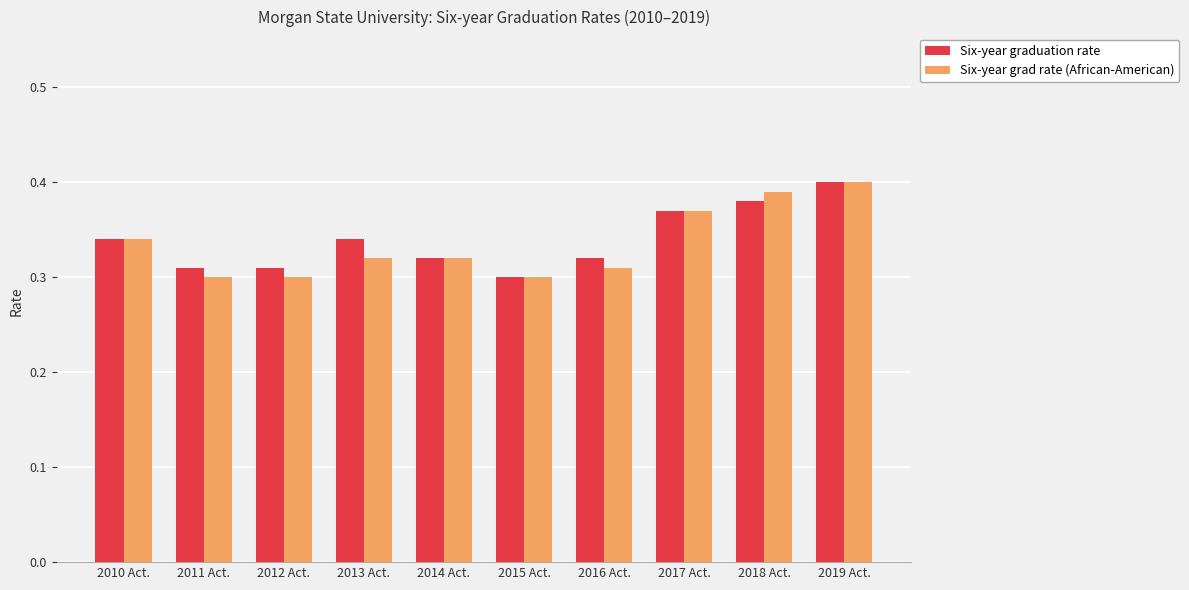

What is the label of the 9th bar from the left?

2018 Act.